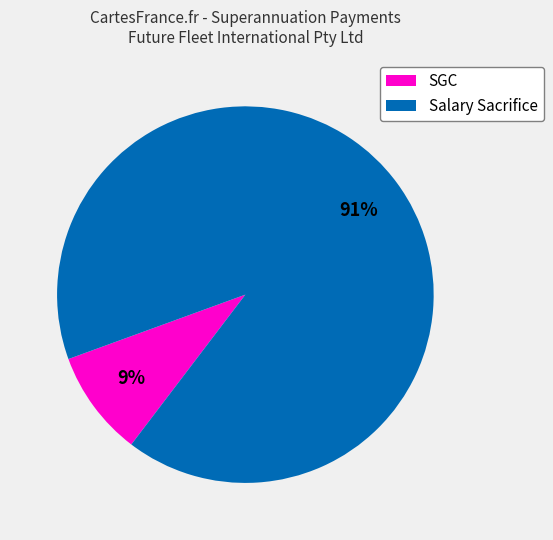

What is the smallest slice in the pie chart?

SGC